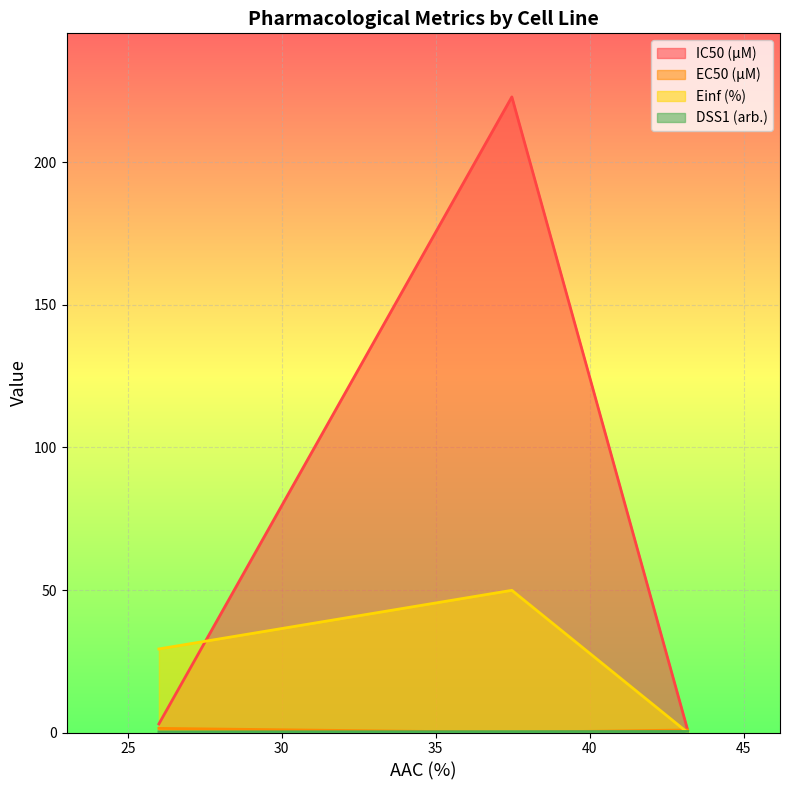

Which series has the largest range (max minus min)?

IC50 (µM)